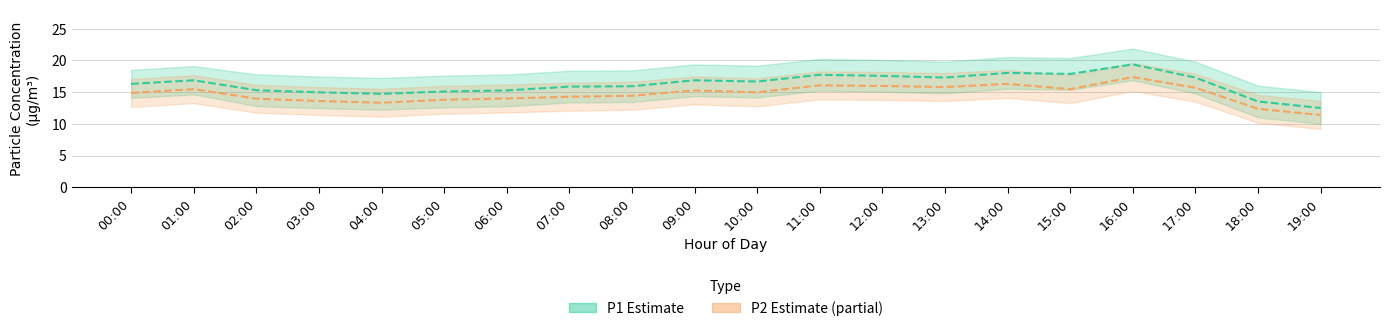

Which series has the widest spread of values?

P1 (Estimate)